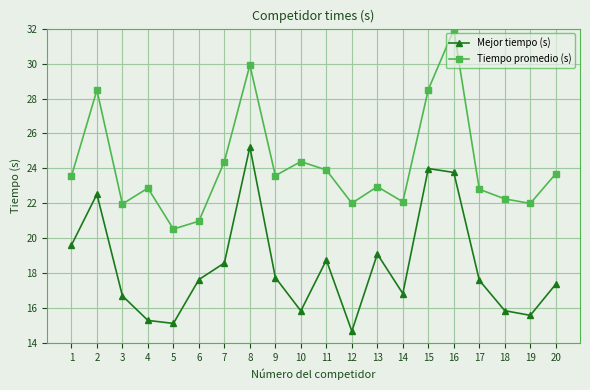

Which series has the widest spread of values?

Tiempo promedio (s)